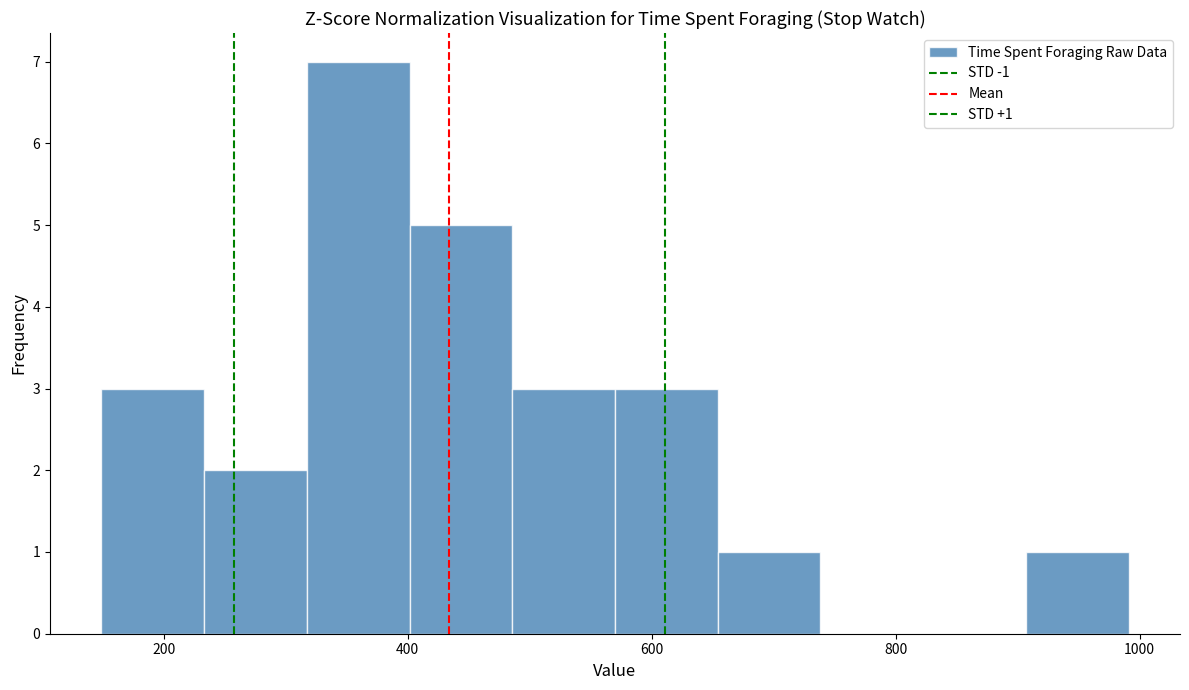

Which range on the x-axis has the tallest bar?

320 to 400